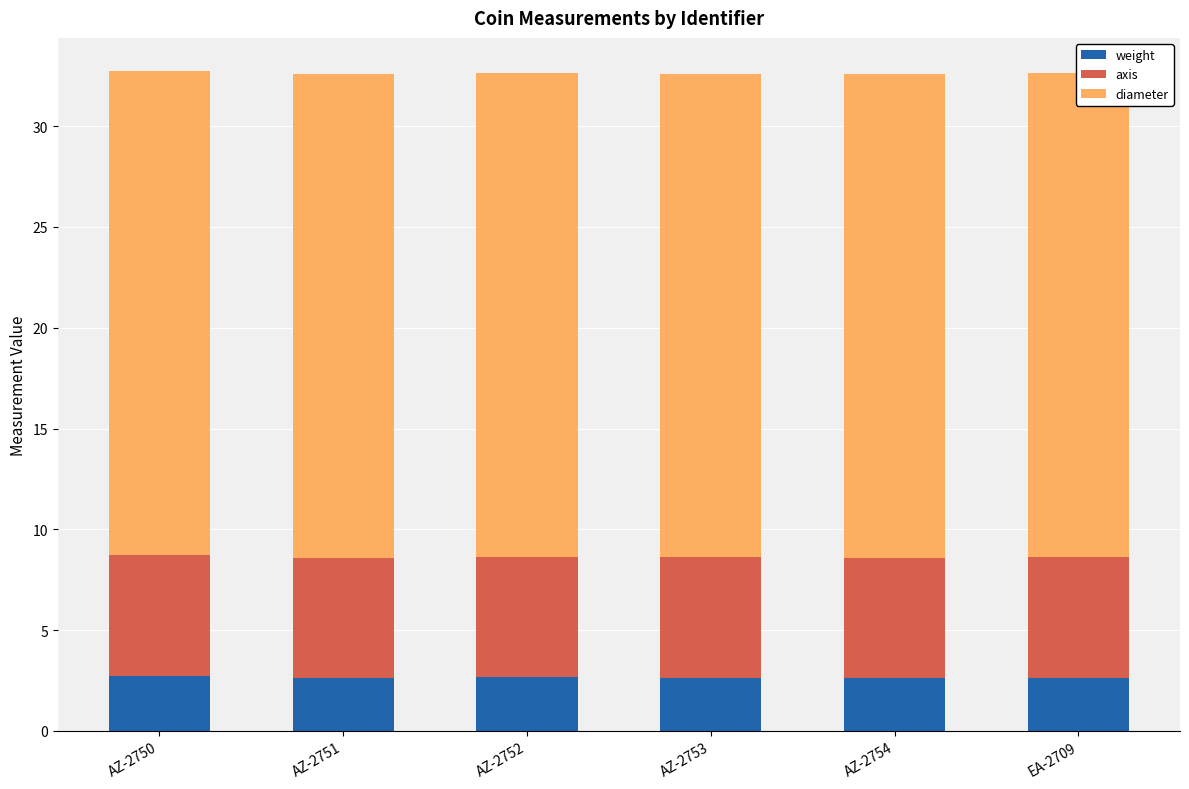

Reading right to left, what are all the values shown in this chart?

weight: 2.6	2.6	2.6	2.6	2.6	2.7
axis: 6.0	6.0	6.0	6.0	6.0	6.0
diameter: 24.0	24.0	24.0	24.0	24.0	24.0